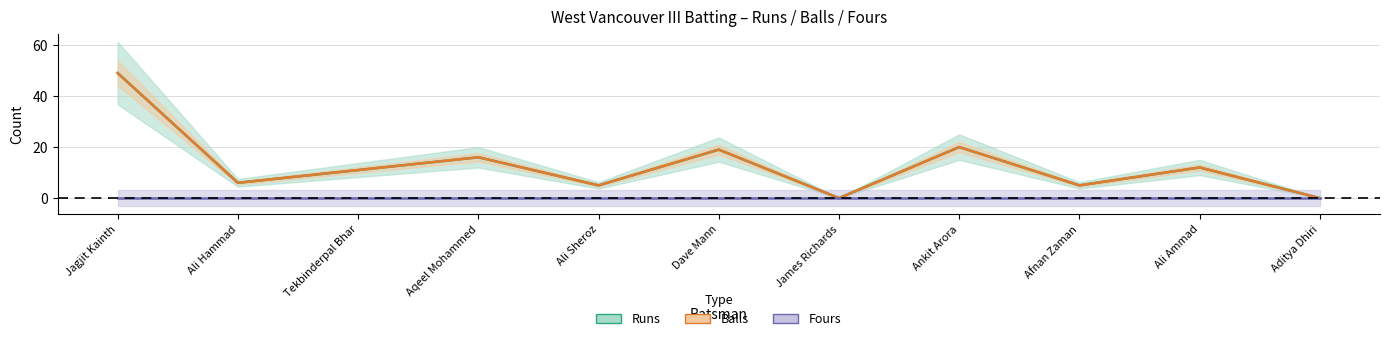

What is the difference between the Runs values at Dave Mann and Tekbinderpal Bhar?

8